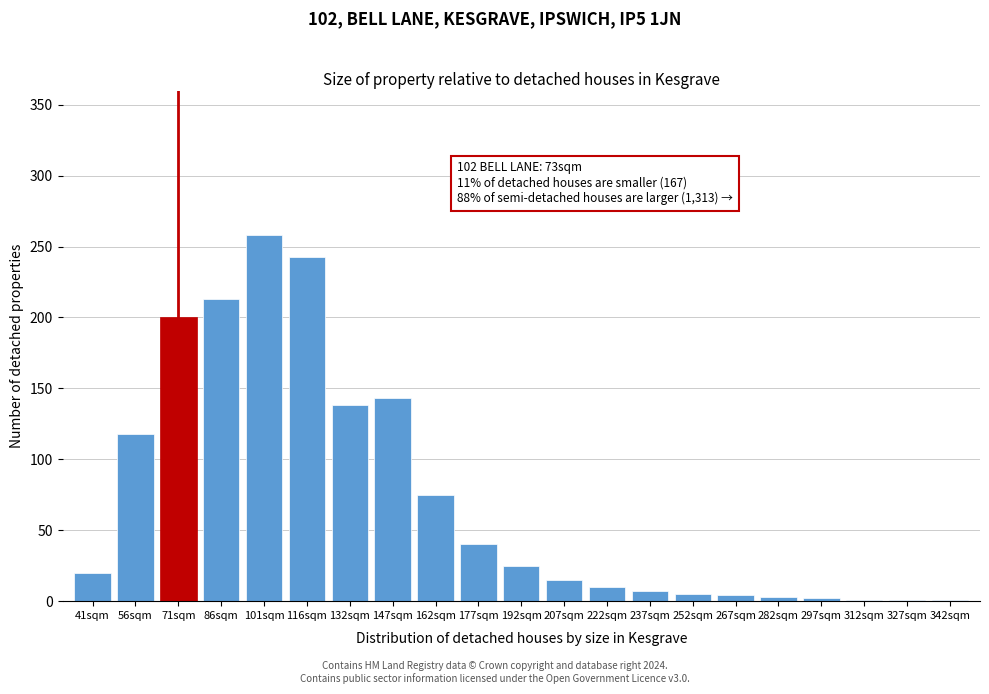

What is the sum of all values?

1522